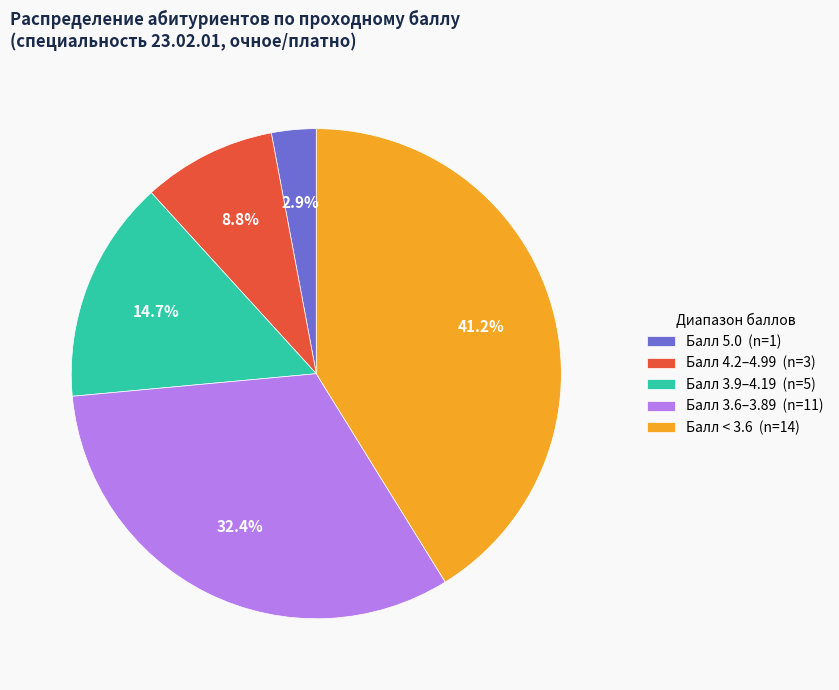

Combined, what portion of the pie is Балл 3.9–4.19 (n=5) and Балл 3.6–3.89 (n=11)?

47.1%